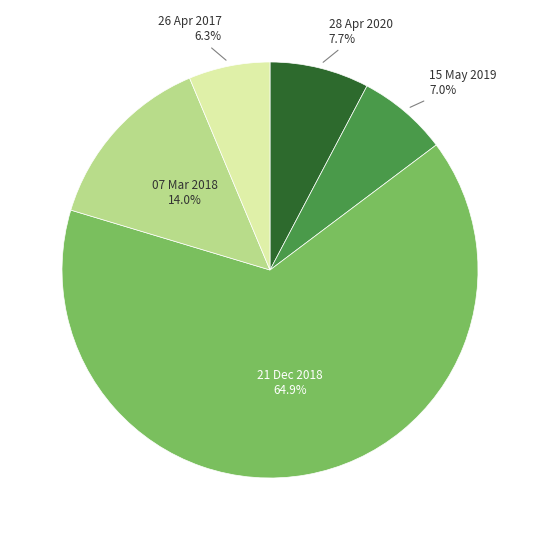

Which category has the biggest portion of the pie?

21 Dec 2018